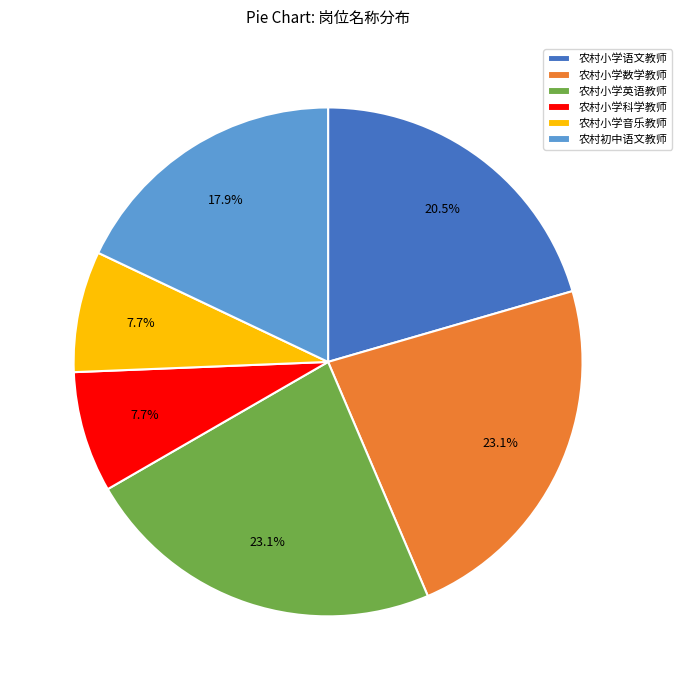

What is the ratio of the value at 农村小学数学教师 to the value at 农村小学科学教师?

3.0